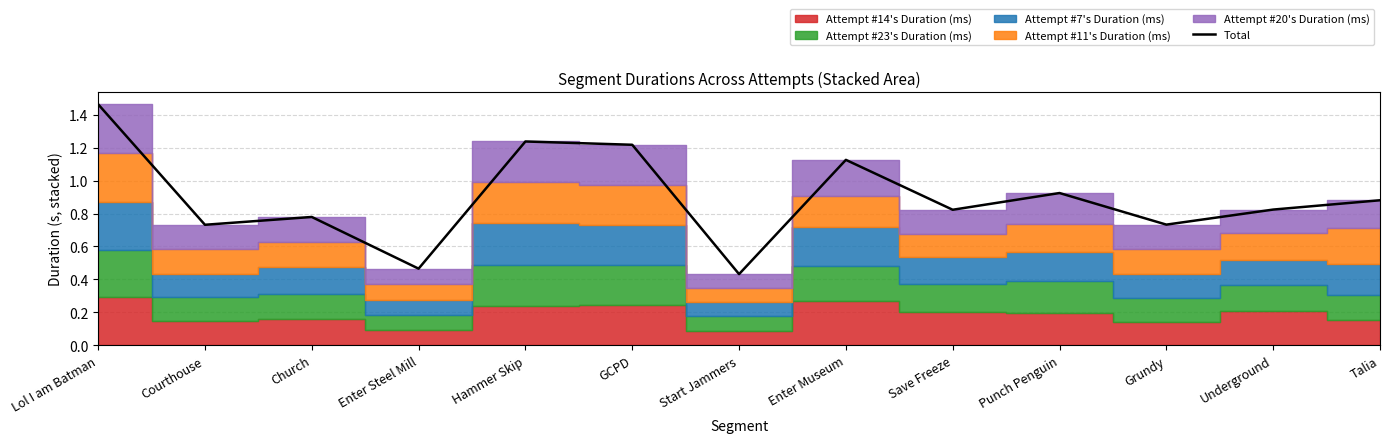

The value at Save Freeze is 0.8. True or false?

True